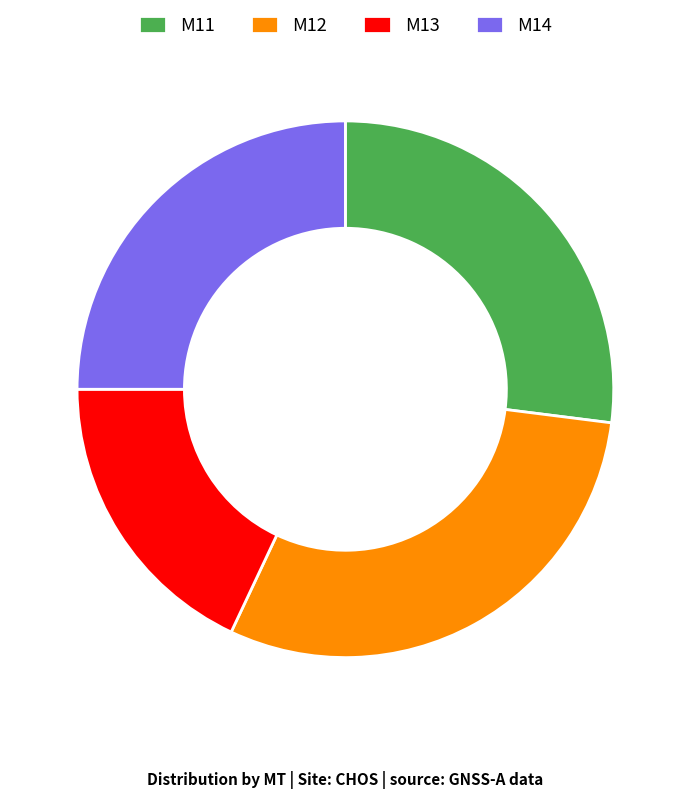

How many segments does this pie chart have?

4